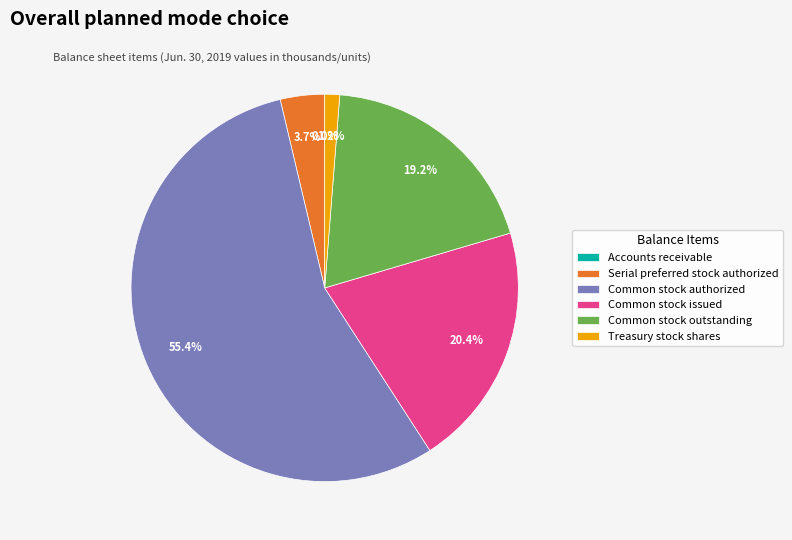

What is the largest slice in the pie chart?

Common stock authorized